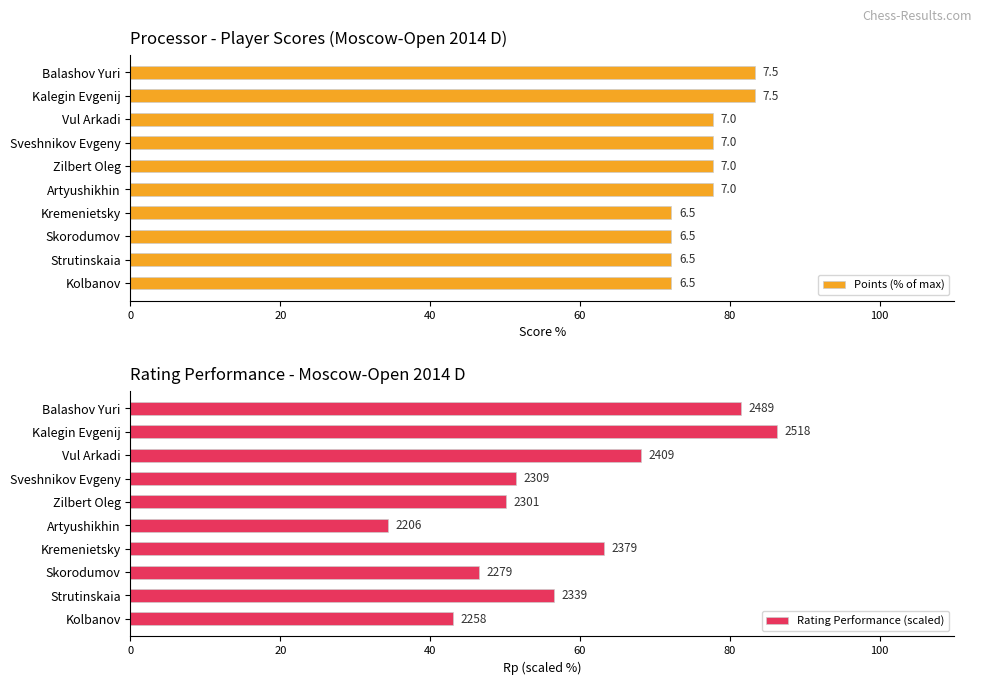

Which series has the largest range (max minus min)?

Rating Performance (scaled)